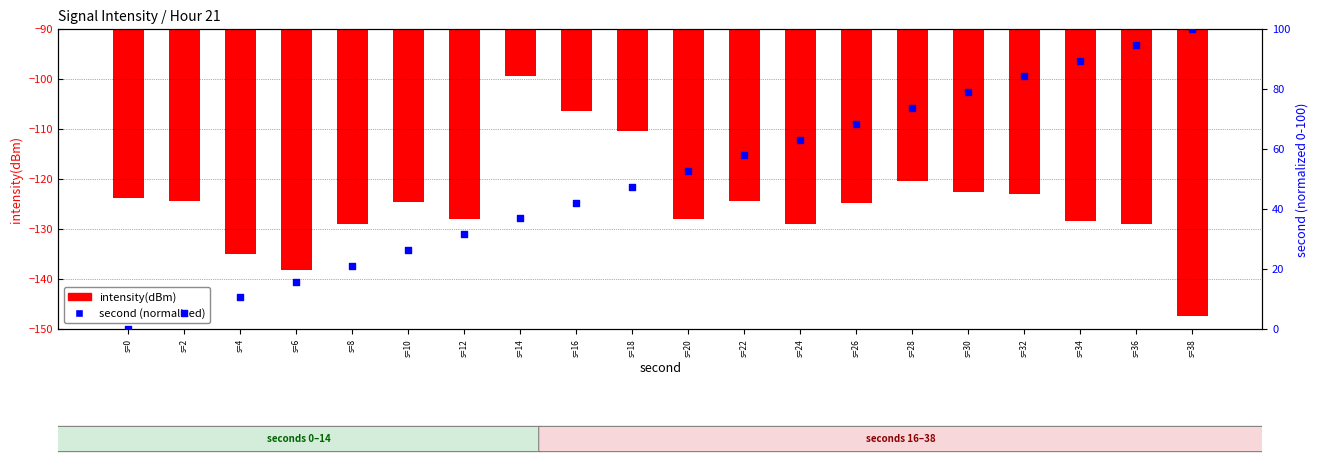

Which series has the largest total across all categories?

second (normalized)